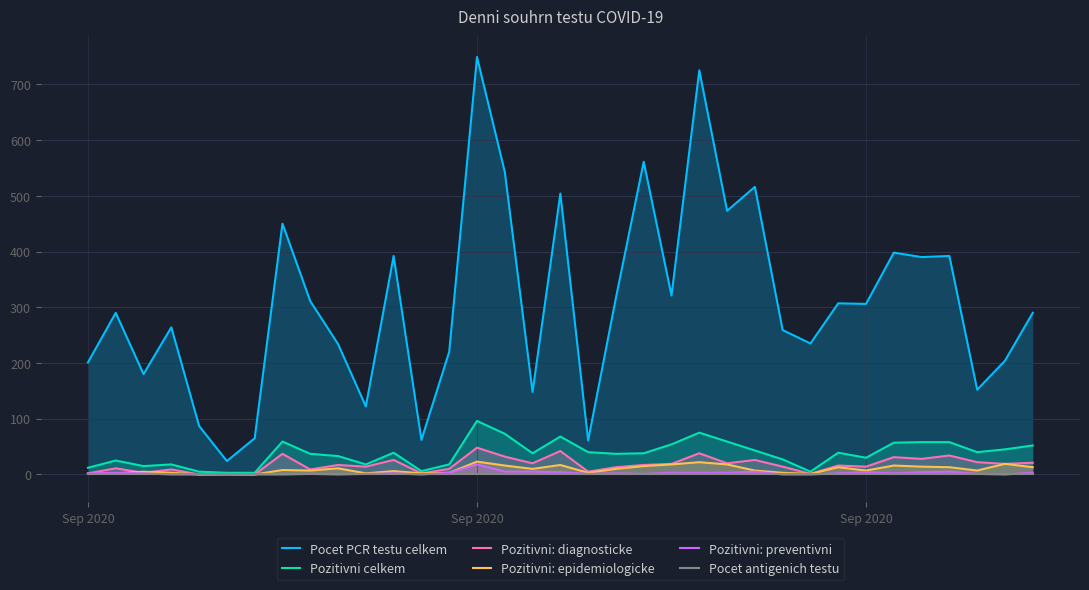

What is the value of the Pozitivni: diagnosticke point at the 32nd from the left?

34